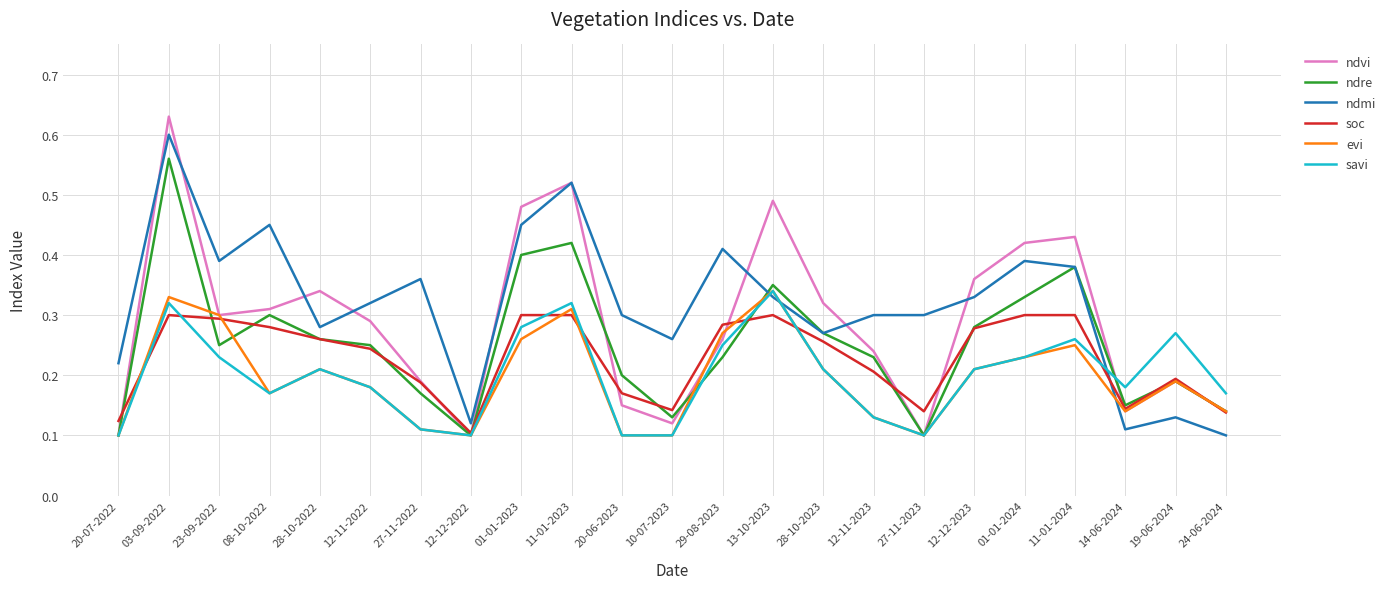

Where is the first local minimum for ndre?

23-09-2022